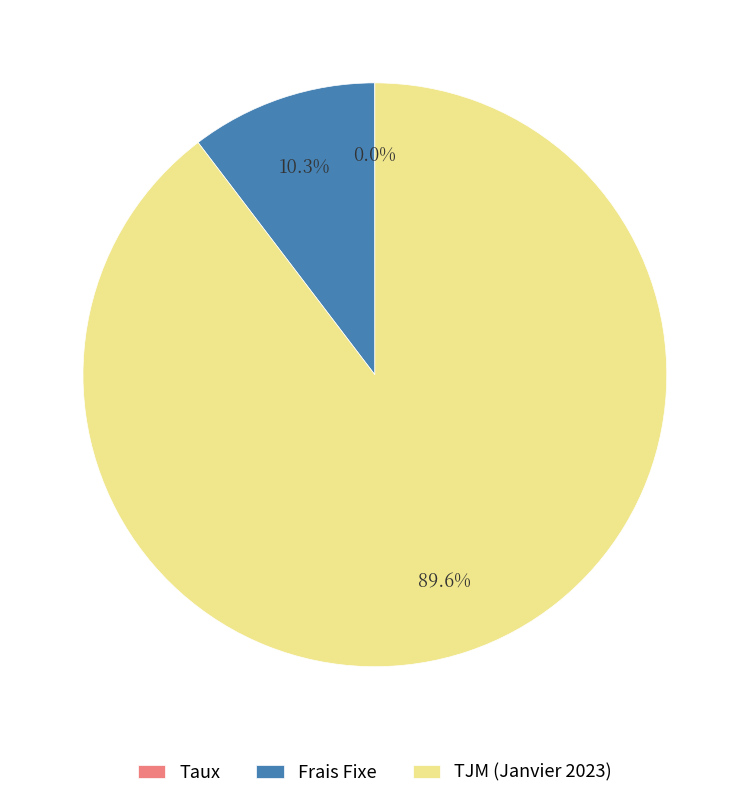

What percentage is the TJM (Janvier 2023) slice, to the nearest percent?

90%